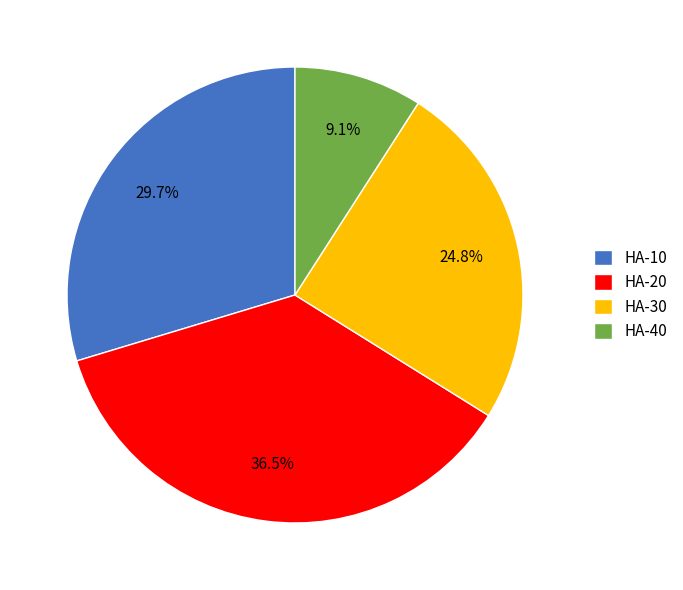

What percentage is the HA-40 slice, to the nearest percent?

9%